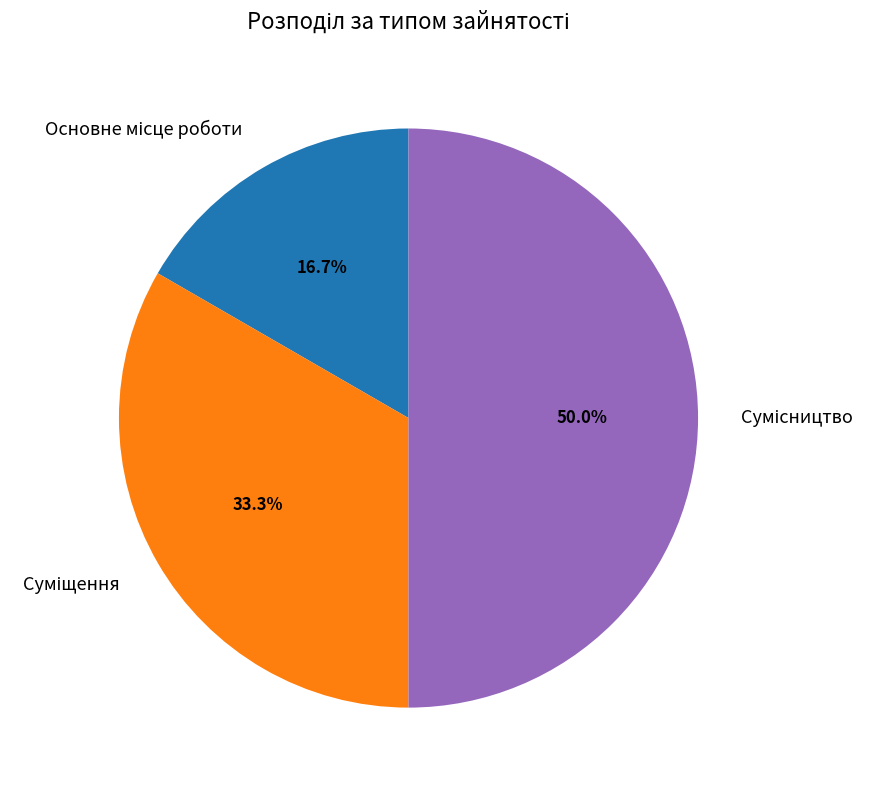

Count the number of slices in the pie.

3